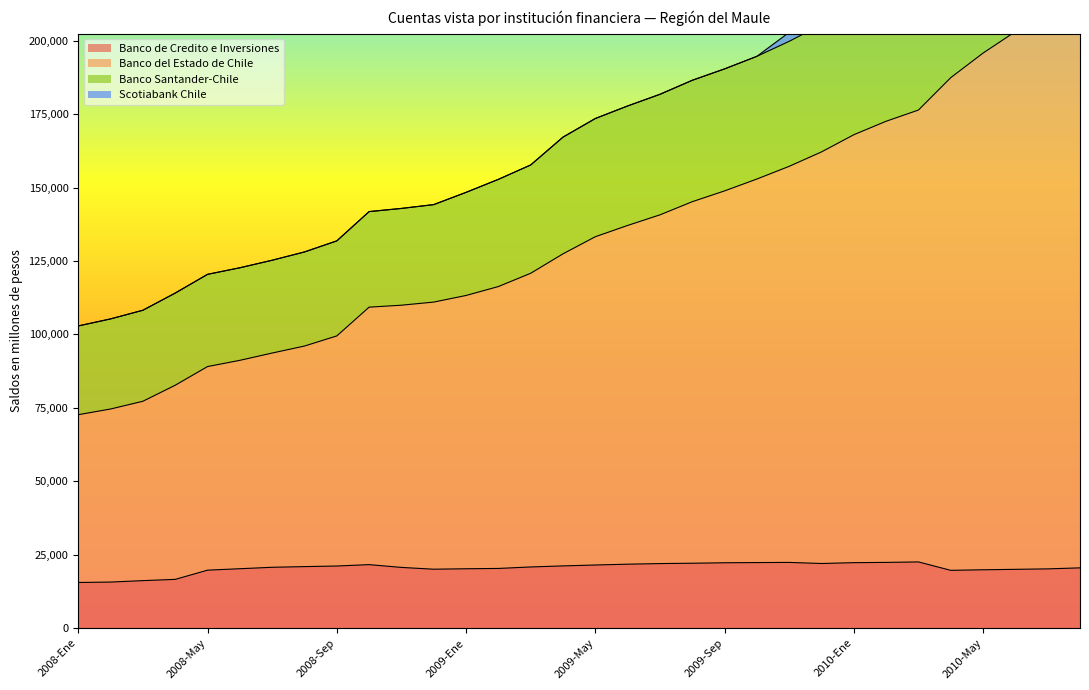

At which category does Banco de Credito e Inversiones reach its first local peak?

2008-Oct